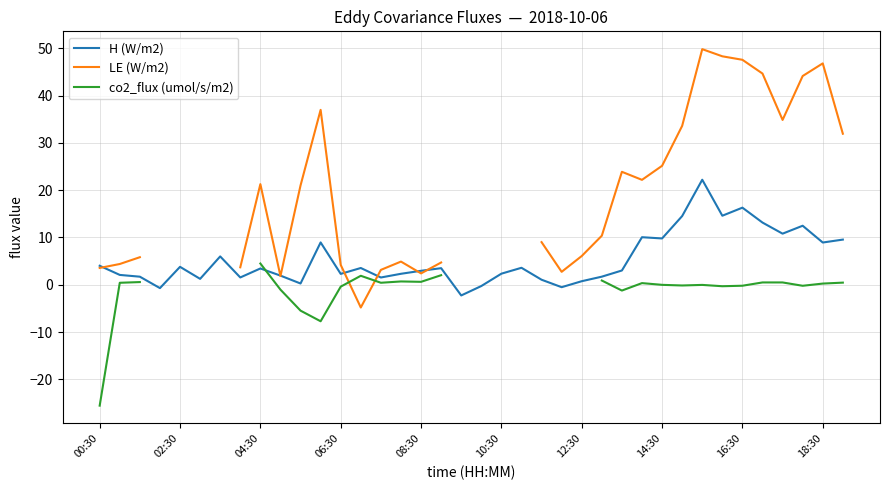

What is the difference between the LE (W/m2) values at 10 and 17?

16.3